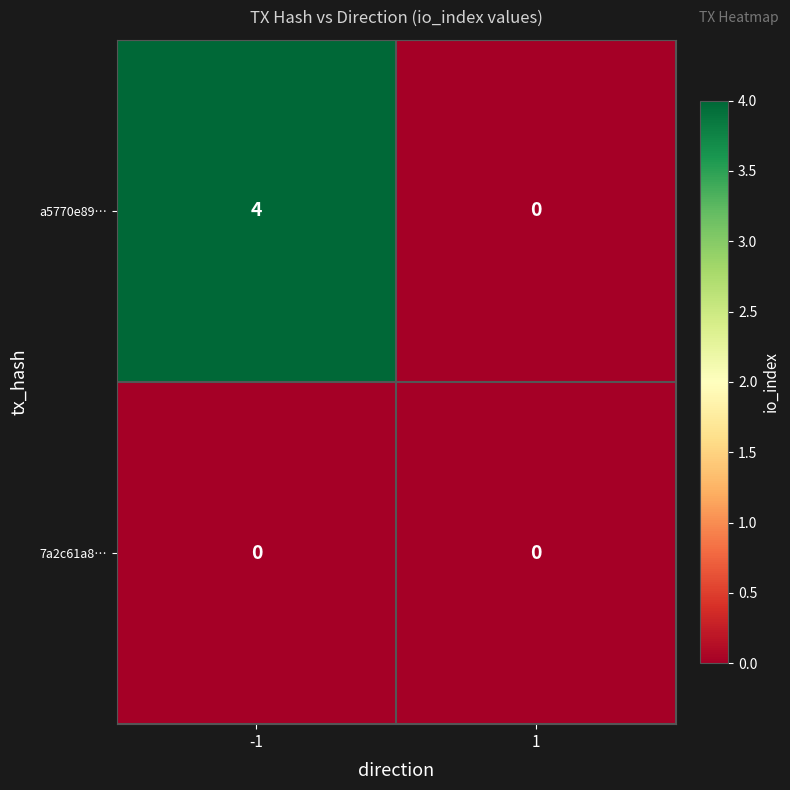

Which category has the highest value across all series?

-1